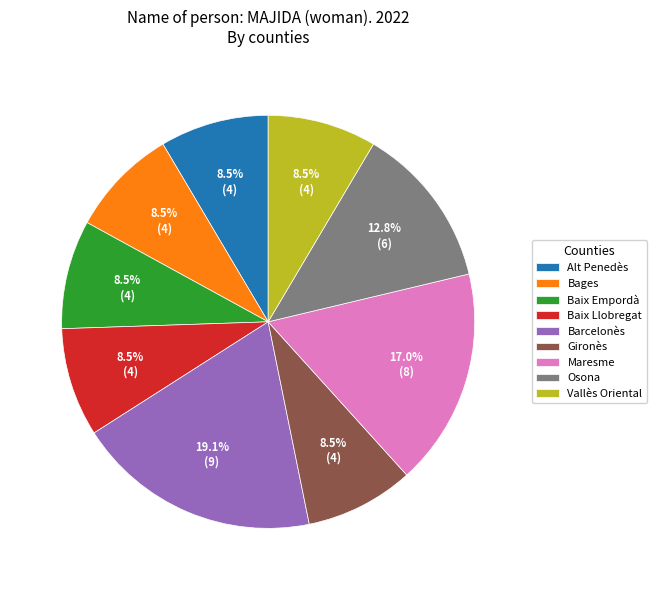

What is the ratio of the value at Baix Empordà to the value at Maresme?

0.5